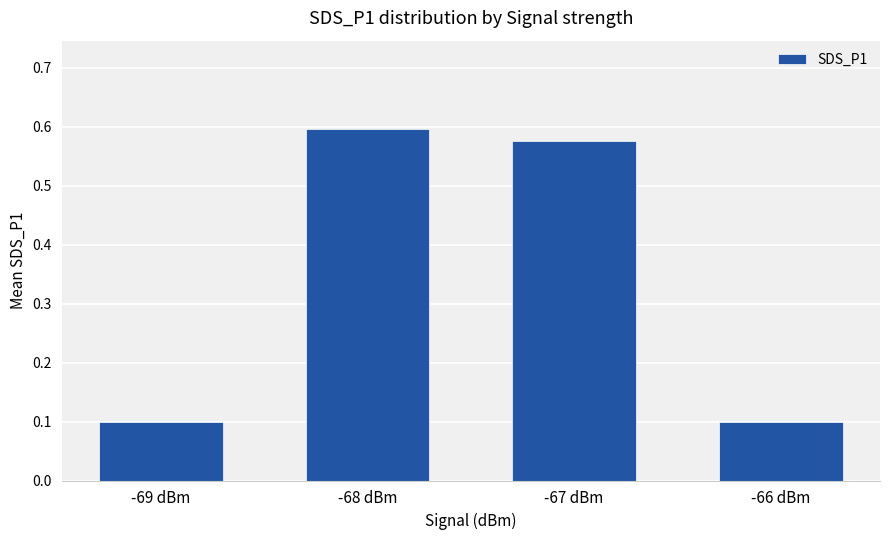

What position from the left is -67 dBm?

3